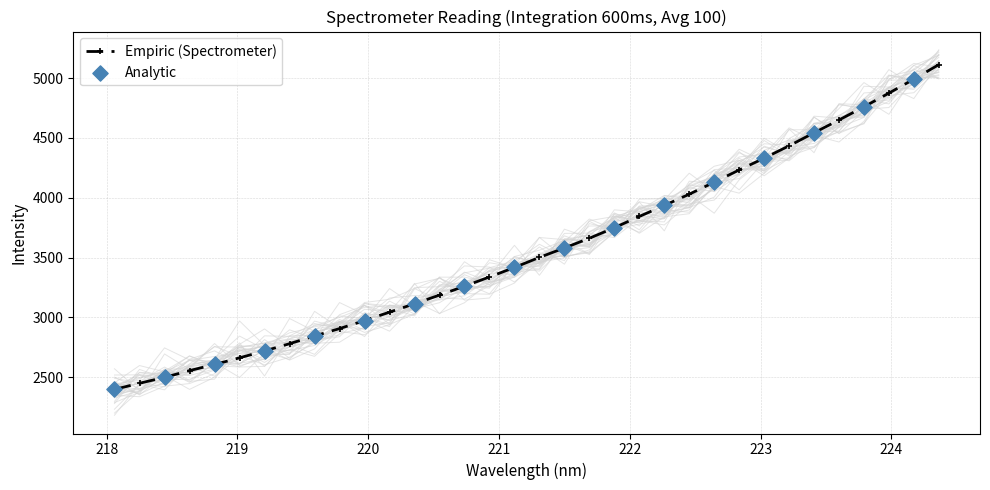

What is the highest value of the Empiric (Spectrometer) series?

5112.1